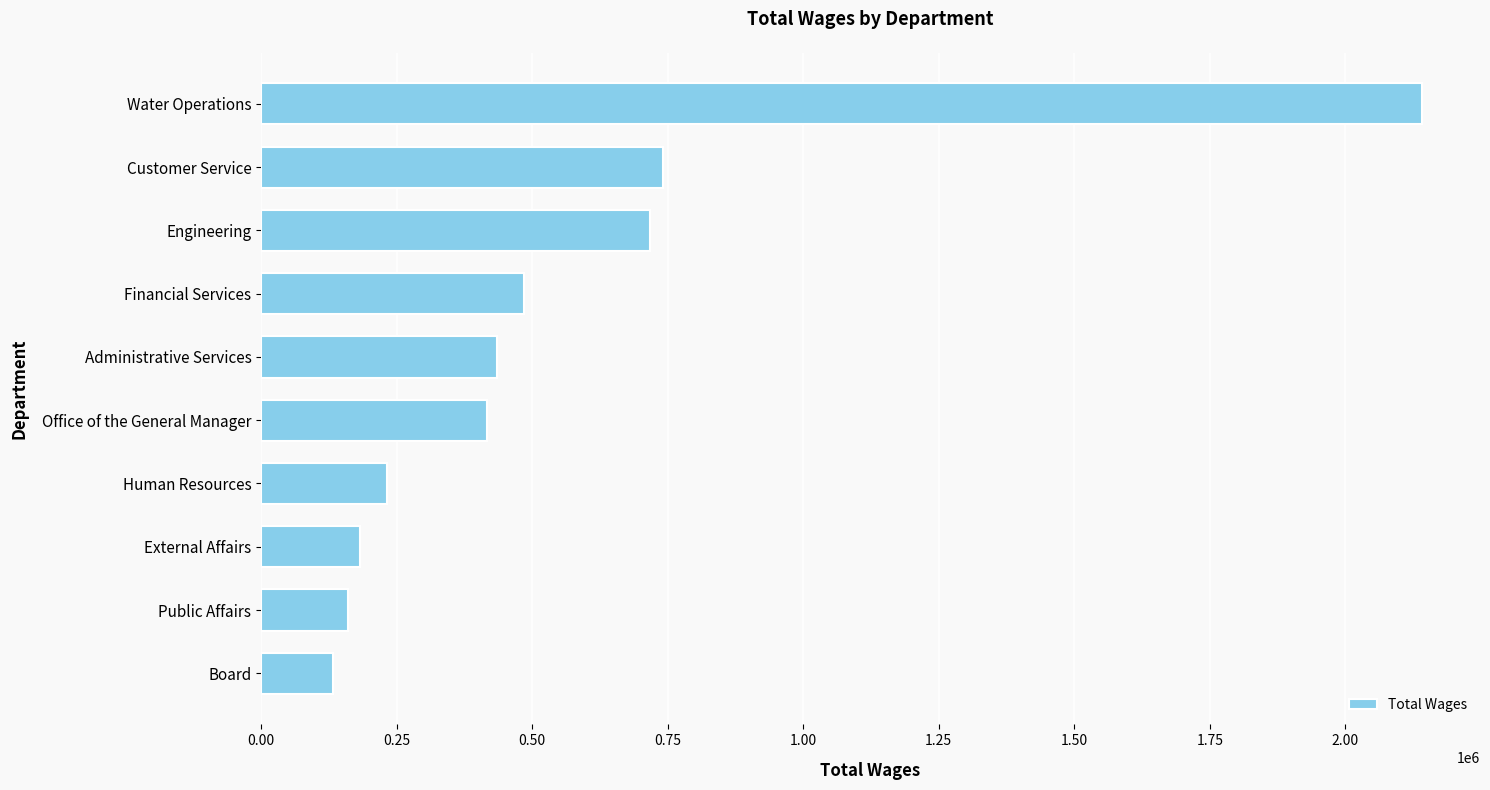

Reading bottom to top, list all the values displayed in this chart.

132083	159857	182550	232844	417168	435713	484802	717668	740762	2141305